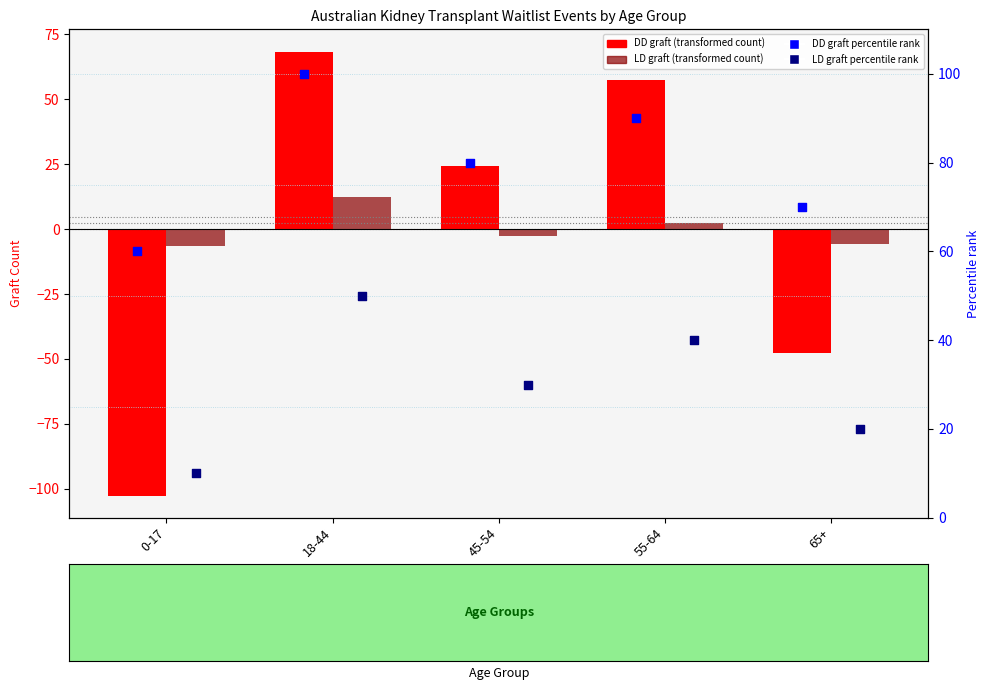

Which series reaches the minimum Y coordinate?

DD graft (transformed count)